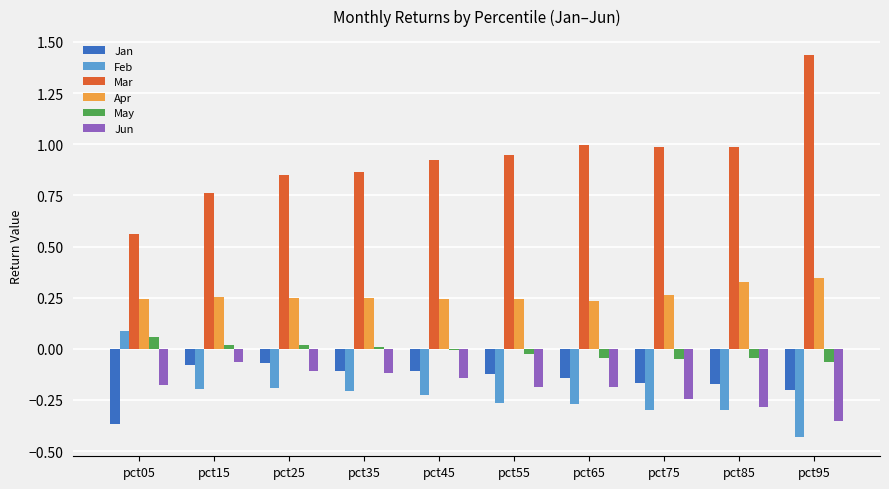

Which series has the largest total across all categories?

Mar